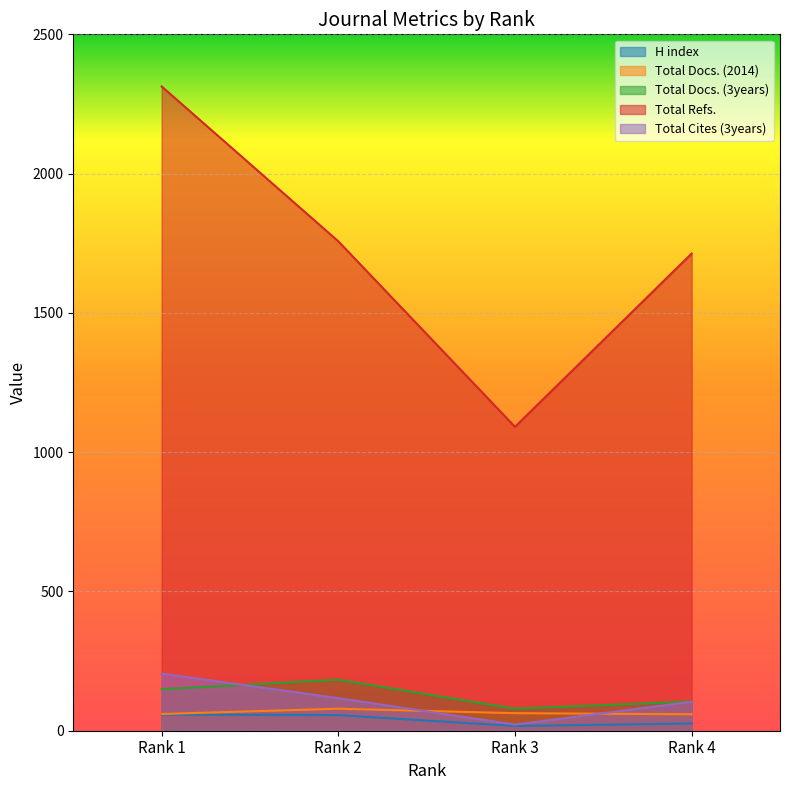

How many lines are shown in the chart?

5